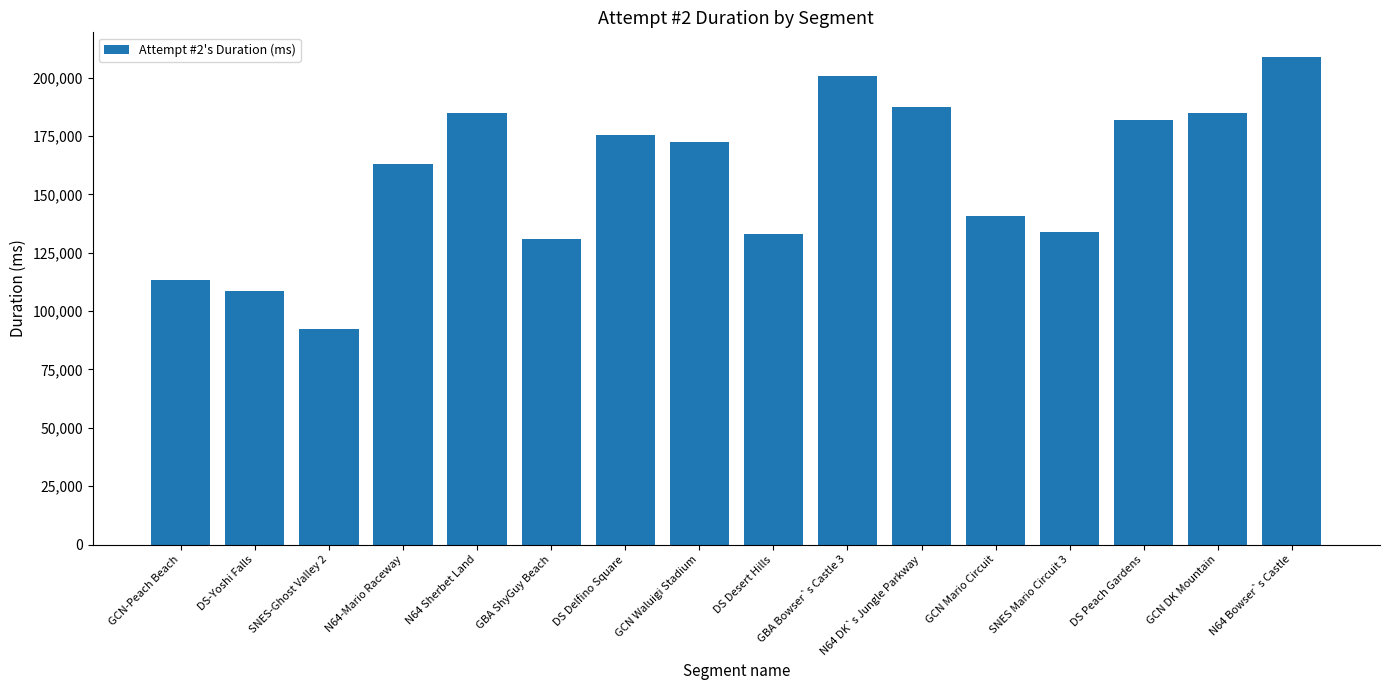

What is the difference between the values at DS Peach Gardens and GBA ShyGuy Beach?

51032